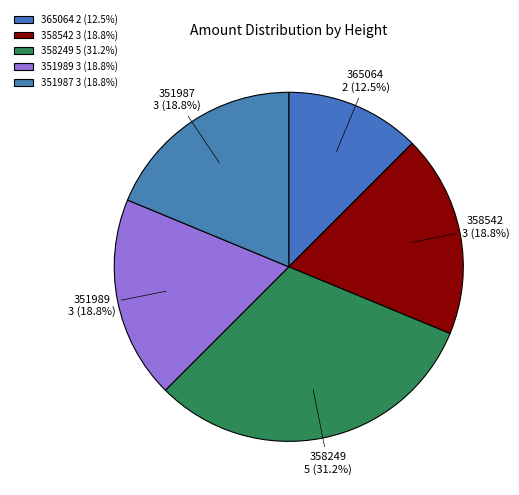

What percentage is the 358249 slice, to the nearest percent?

31%